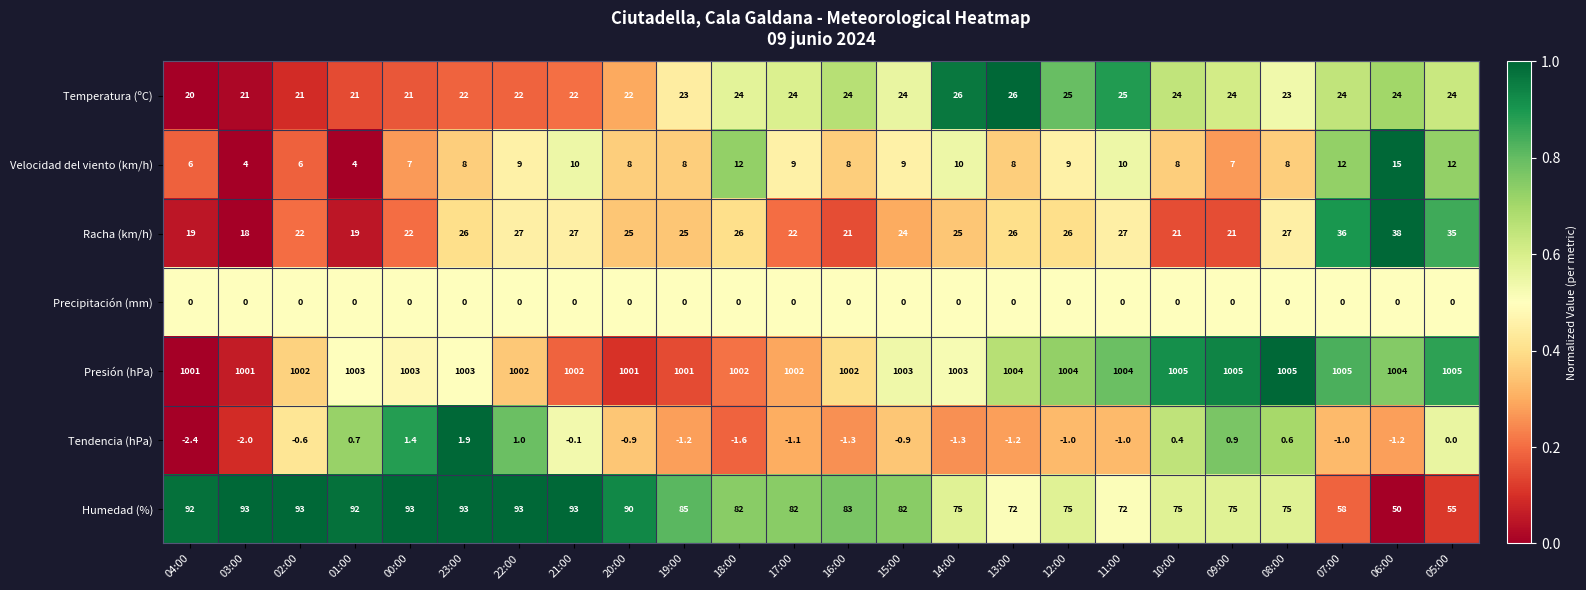

List the series in order of their peak value, highest first.

Presión (hPa), Humedad (%), Racha (km/h), Temperatura (ºC), Velocidad del viento (km/h), Tendencia (hPa), Precipitación (mm)